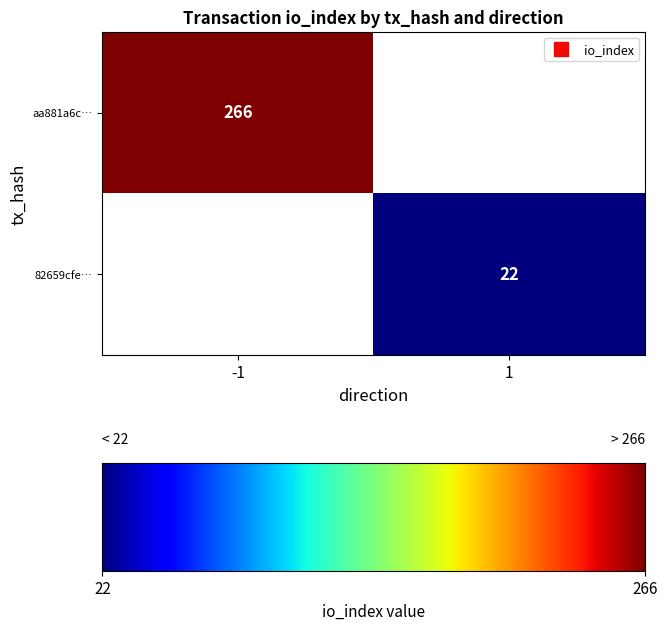

Count the number of data series in this chart.

2